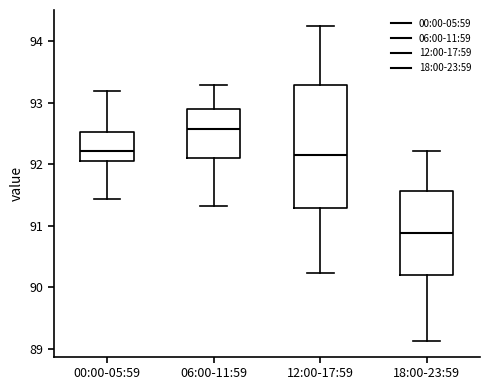

Reading left to right, transcribe this box plot: for each box, give where its median line is, the range the box spans, and where its two whiskers end, as read against the y-axis. The values are not printed on the chart, so give them approximately, as read against the axis.

00:00-05:59: median 92.2, box 92.1 to 92.5, whiskers 91.4 to 93.2
06:00-11:59: median 92.6, box 92.1 to 92.9, whiskers 91.3 to 93.3
12:00-17:59: median 92.2, box 91.3 to 93.3, whiskers 90.2 to 94.3
18:00-23:59: median 90.9, box 90.2 to 91.6, whiskers 89.1 to 92.2